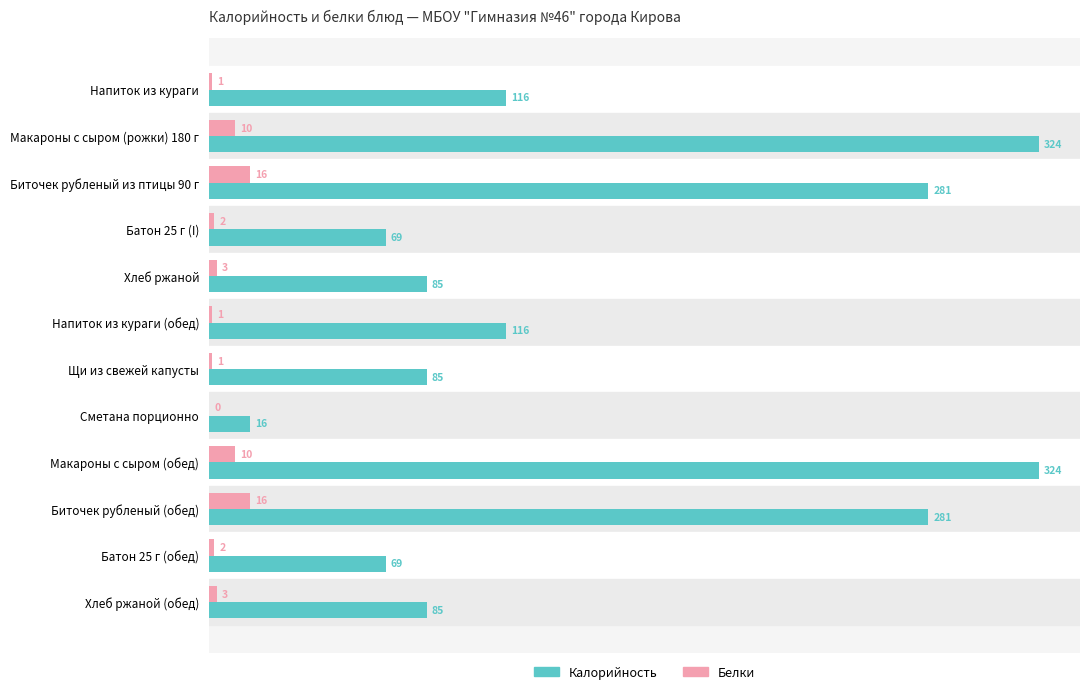

What is the greatest value displayed?

324